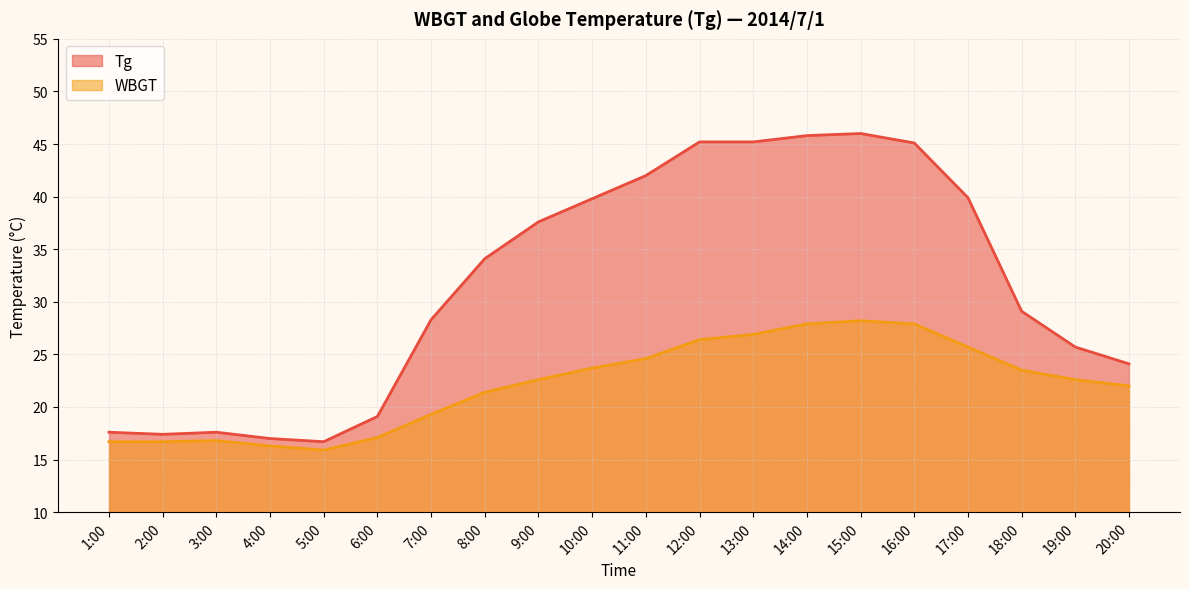

How many lines are shown in the chart?

2